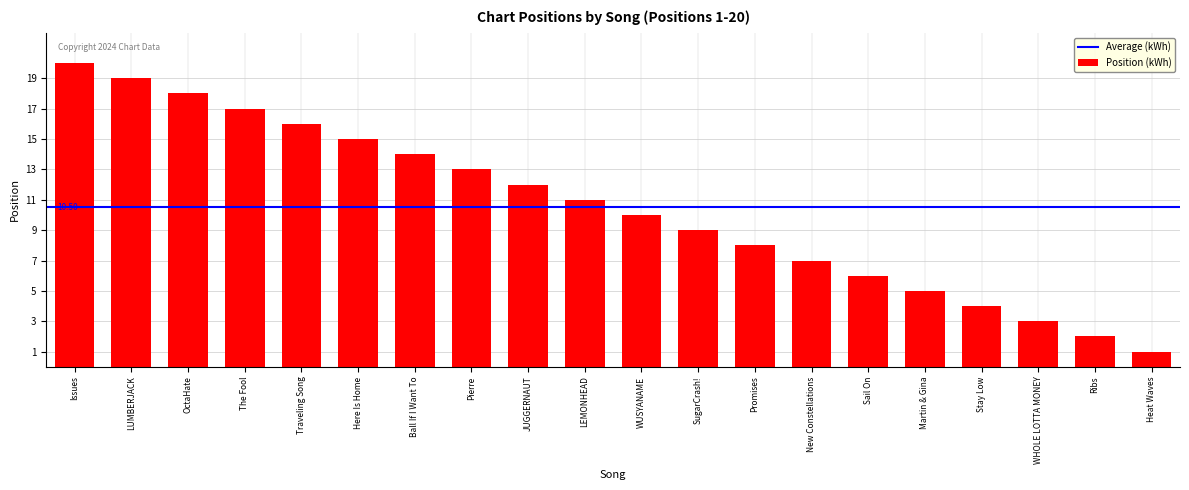

What is the minimum value shown in the chart?

1